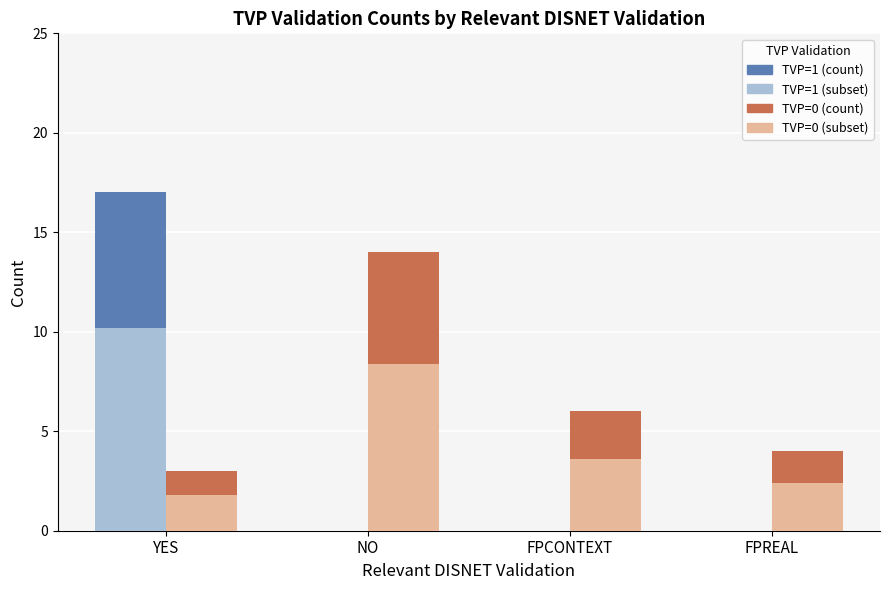

What is the sum of the TVP=1 (count) values at YES and FPREAL?

17.0